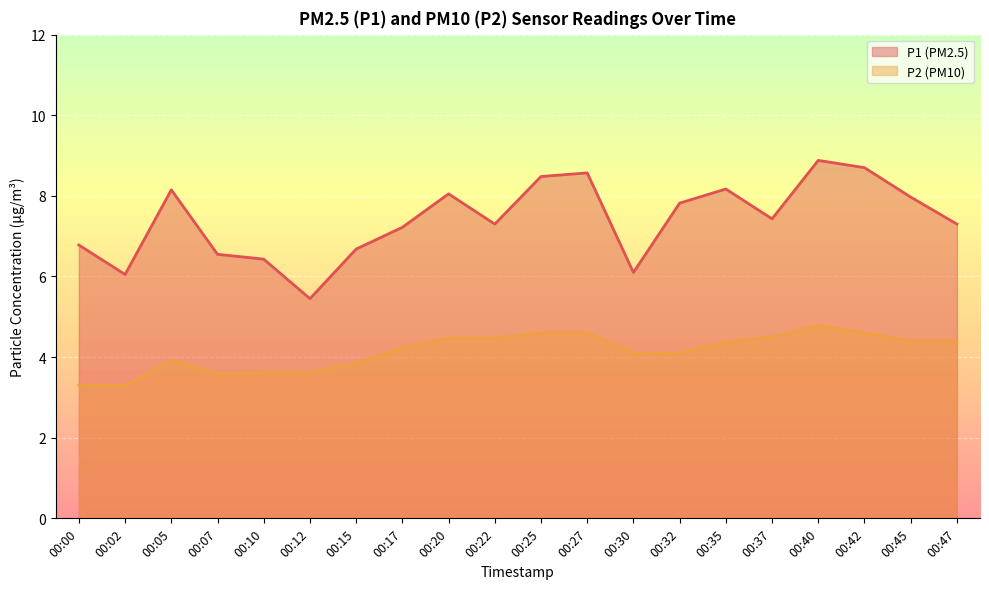

At which label does P2 reach its minimum?

00:00